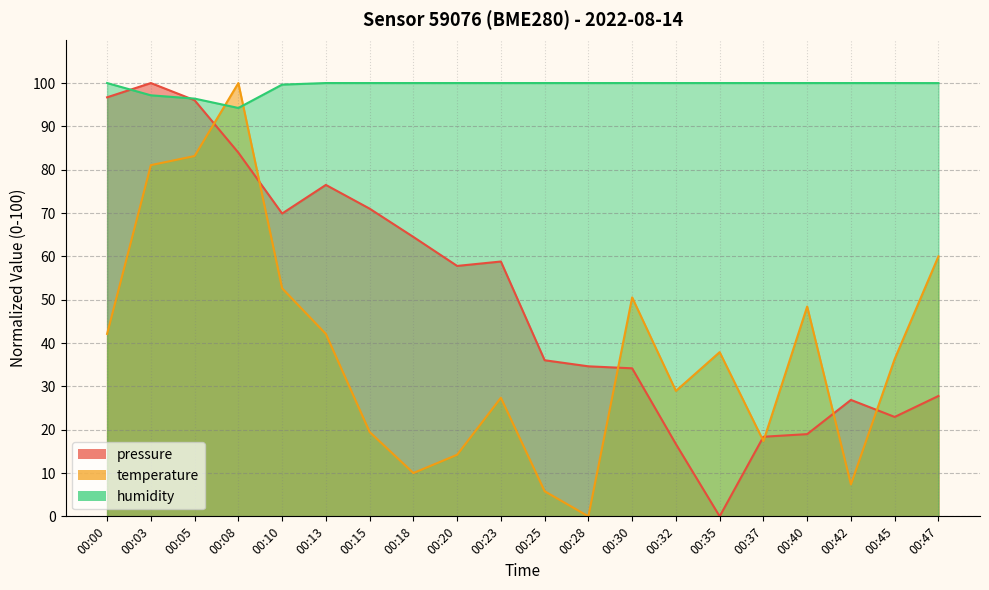

True or false: pressure and humidity cross at least once.

True